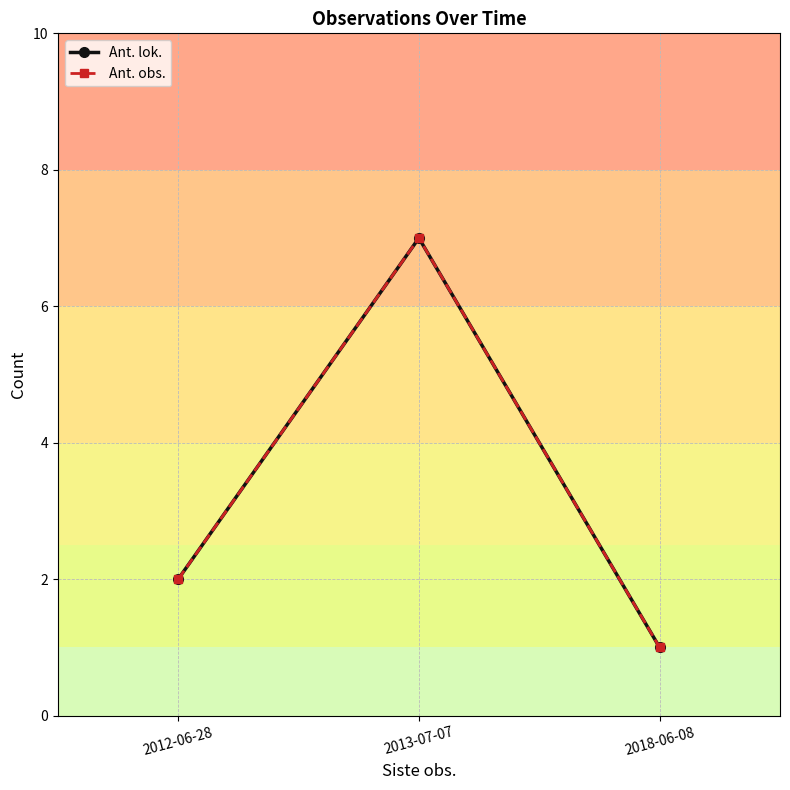

What is the difference between the Ant. obs. values at 2013-07-07 and 2018-06-08?

6